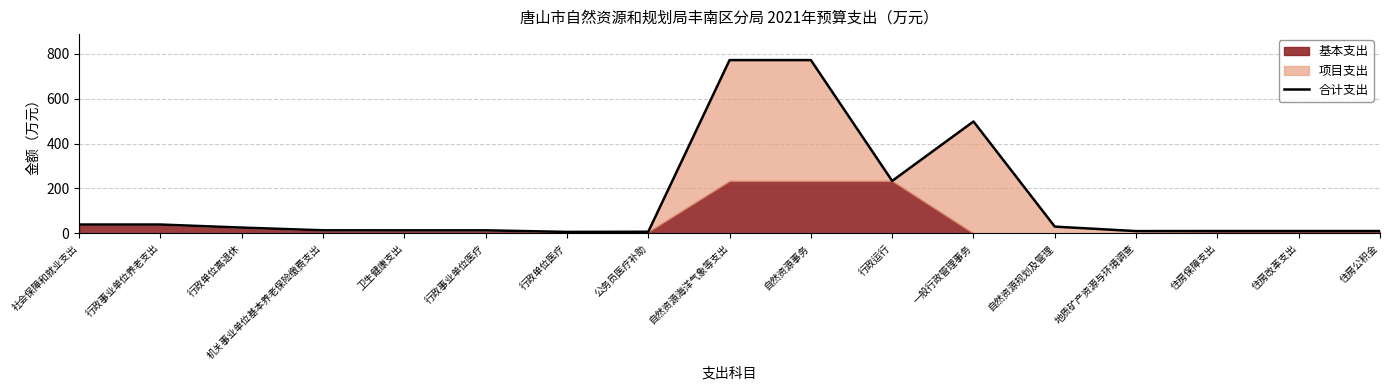

Reading left to right, extract all data points from this chart.

社会保障和就业支出=39.3	行政事业单位养老支出=39.3	行政单位离退休=25.7	机关事业单位基本养老保险缴费支出=13.6	卫生健康支出=13.5	行政事业单位医疗=13.5	行政单位医疗=6.4	公务员医疗补助=7.1	自然资源海洋气象等支出=772.5	自然资源事务=772.5	行政运行=233.8	一般行政管理事务=498.8	自然资源规划及管理=30.0	地质矿产资源与环境调查=10.0	住房保障支出=10.3	住房改革支出=10.3	住房公积金=10.3